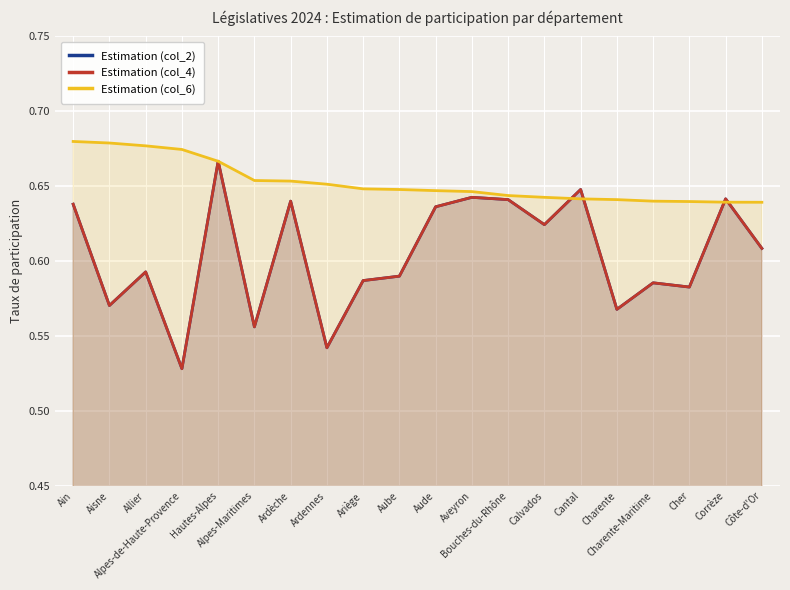

How many times do Estimation (col_4) and Estimation (col_6) cross each other?

4